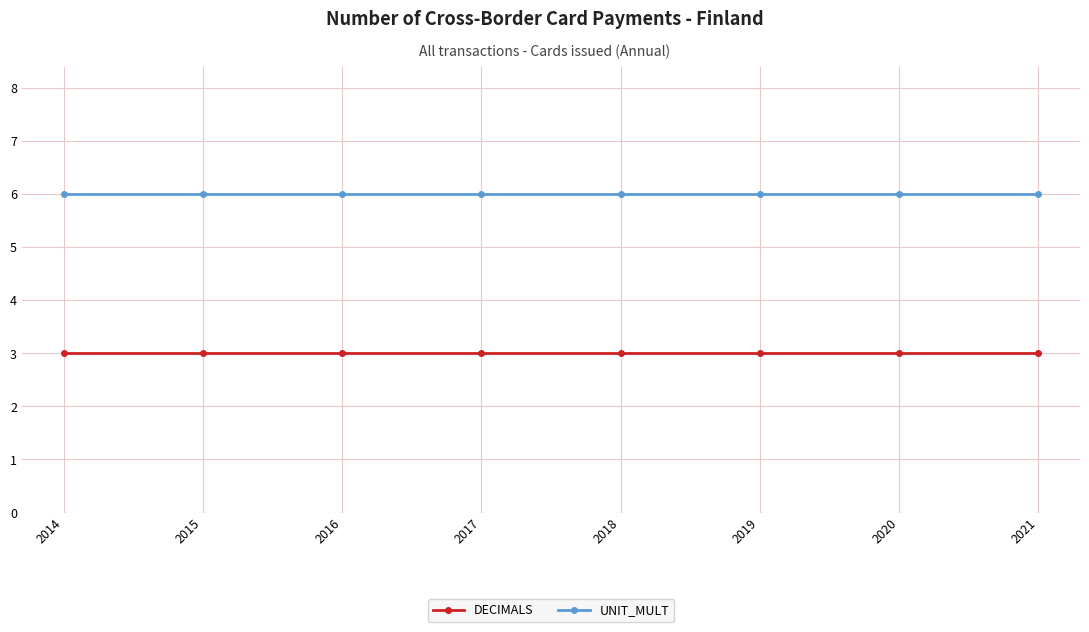

What is the sum of all UNIT_MULT values?

48